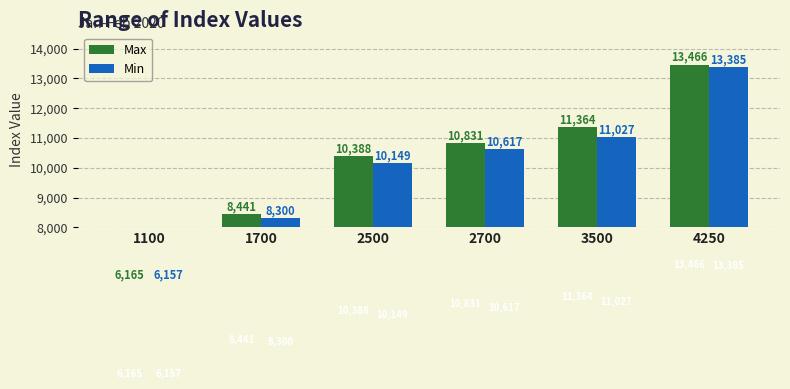

Does the chart contain any negative values?

No